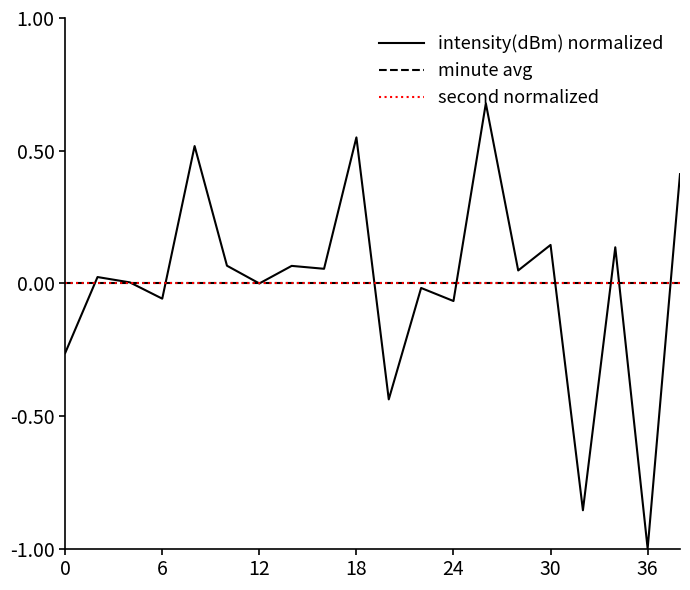

What is the minimum value shown in the chart?

-1.0